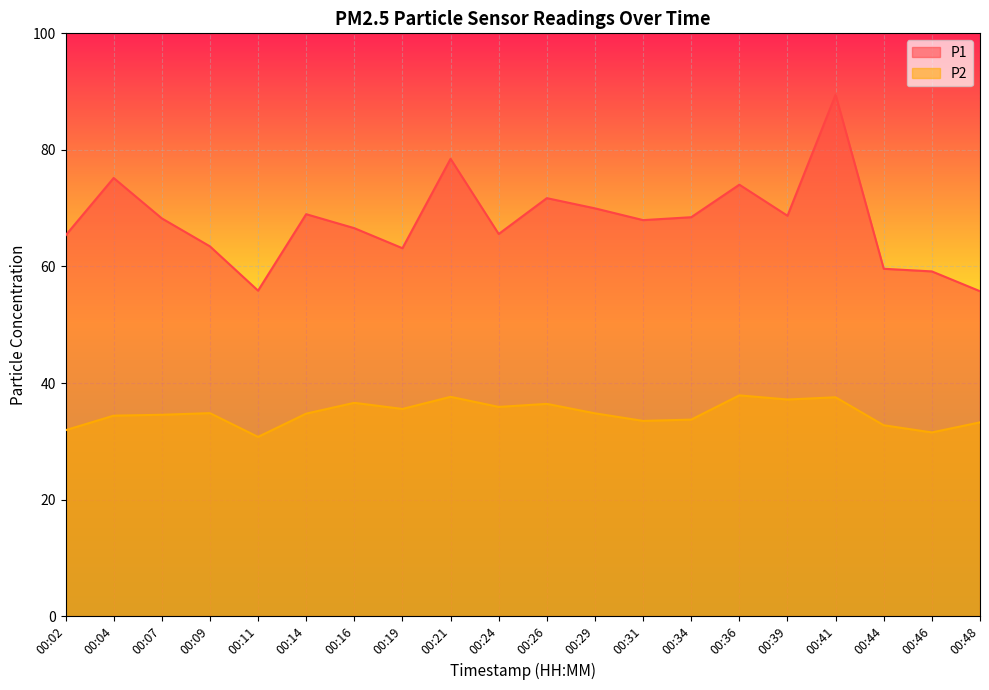

Reading left to right, what are all the values shown in this chart?

P1: 65.3	75.2	68.2	63.5	55.9	69.0	66.6	63.1	78.5	65.6	71.7	70.0	68.0	68.5	74.0	68.7	89.5	59.6	59.1	55.8
P2: 31.9	34.4	34.5	34.8	30.8	34.8	36.6	35.5	37.6	35.9	36.4	34.8	33.5	33.7	37.9	37.2	37.5	32.8	31.5	33.2